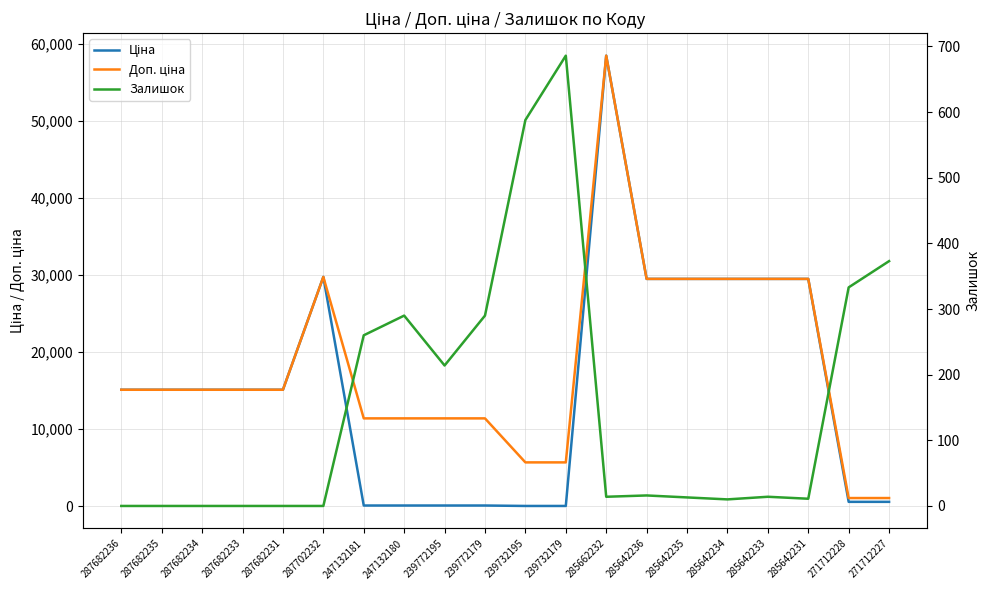

Which has a higher value, 285662232 or 285642235?

285662232